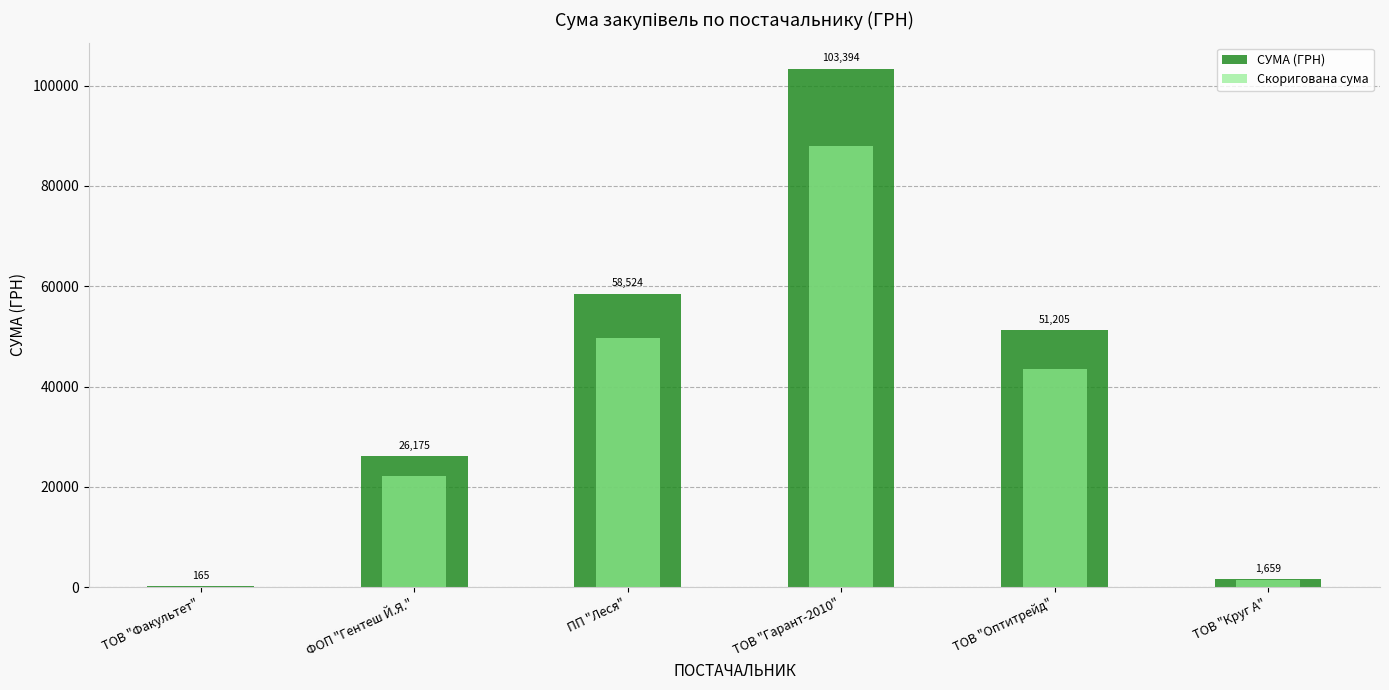

How many bars are there in each group?

2